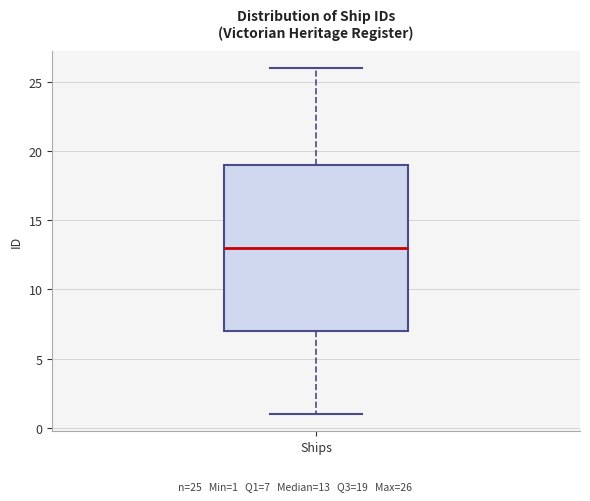

Where does the lower whisker of the box for Ships end on the y-axis? The values are not printed on the chart, so give them approximately, as read against the axis.

1